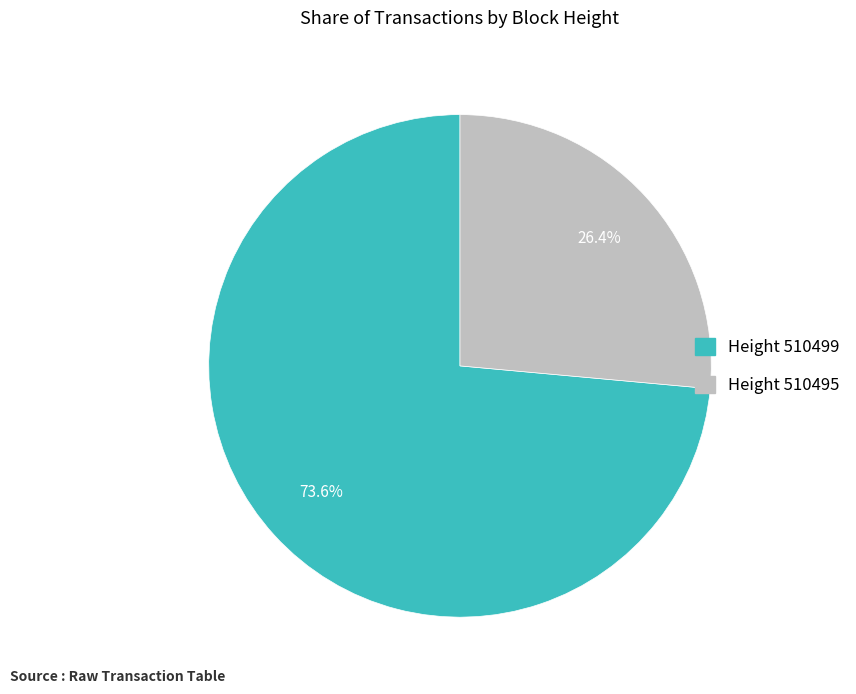

Which has a higher value, Height 510495 or Height 510499?

Height 510499